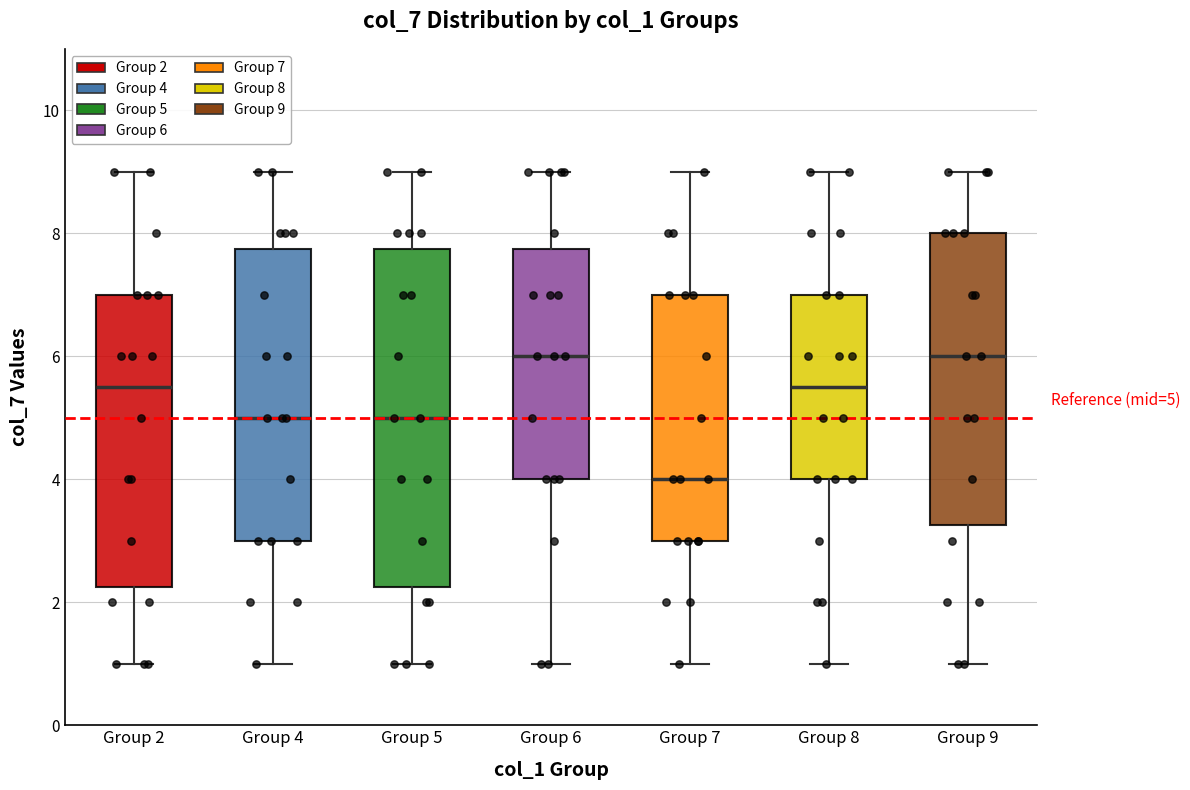

Which box is the tallest, from its lower edge to its upper edge?

Group 5